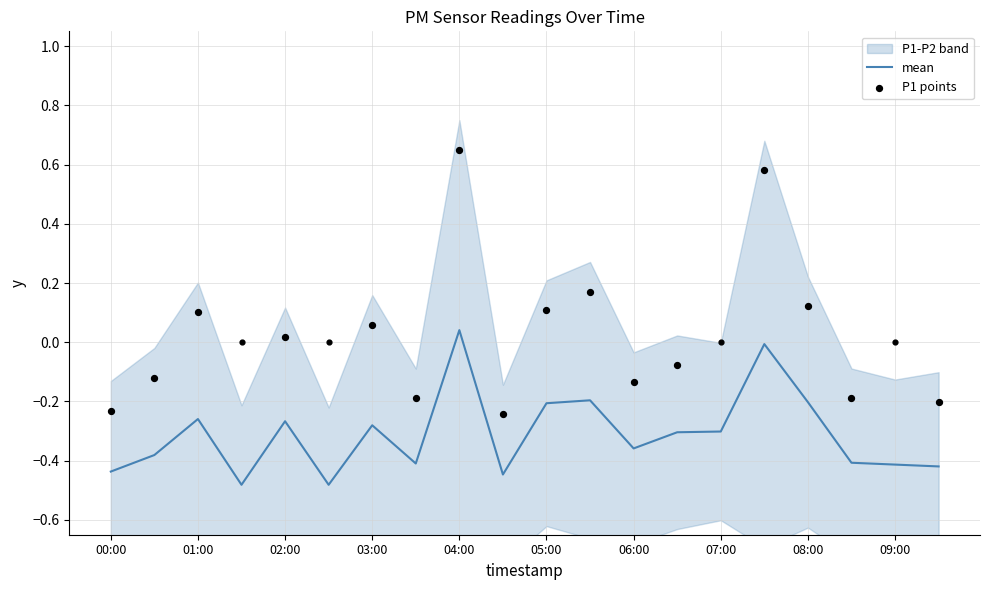

Which has a higher value, 00:00 or 07:30?

07:30